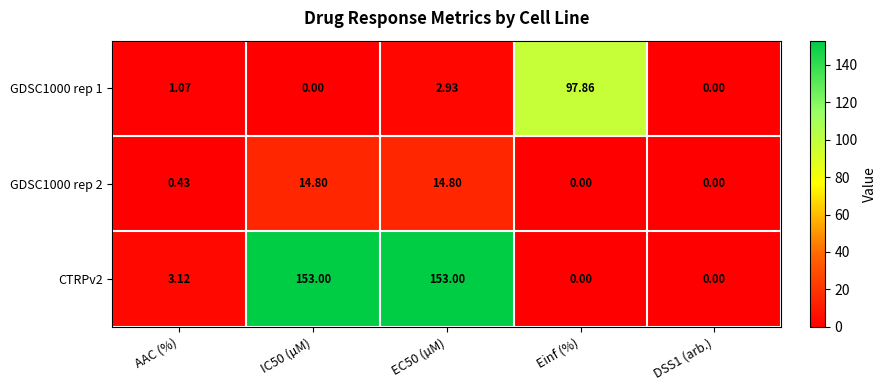

Is the value of GDSC1000 rep 2 at AAC (%) greater than the value of CTRPv2 at Einf (%)?

Yes